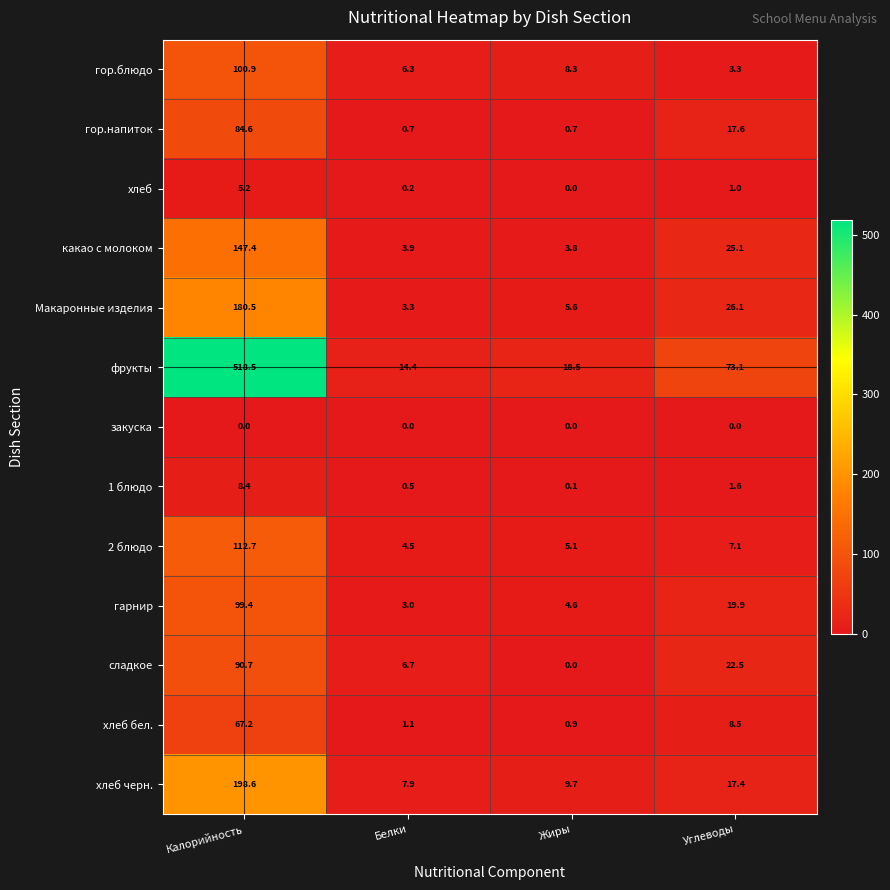

The value of гарнир at Углеводы is 9.3. True or false?

False